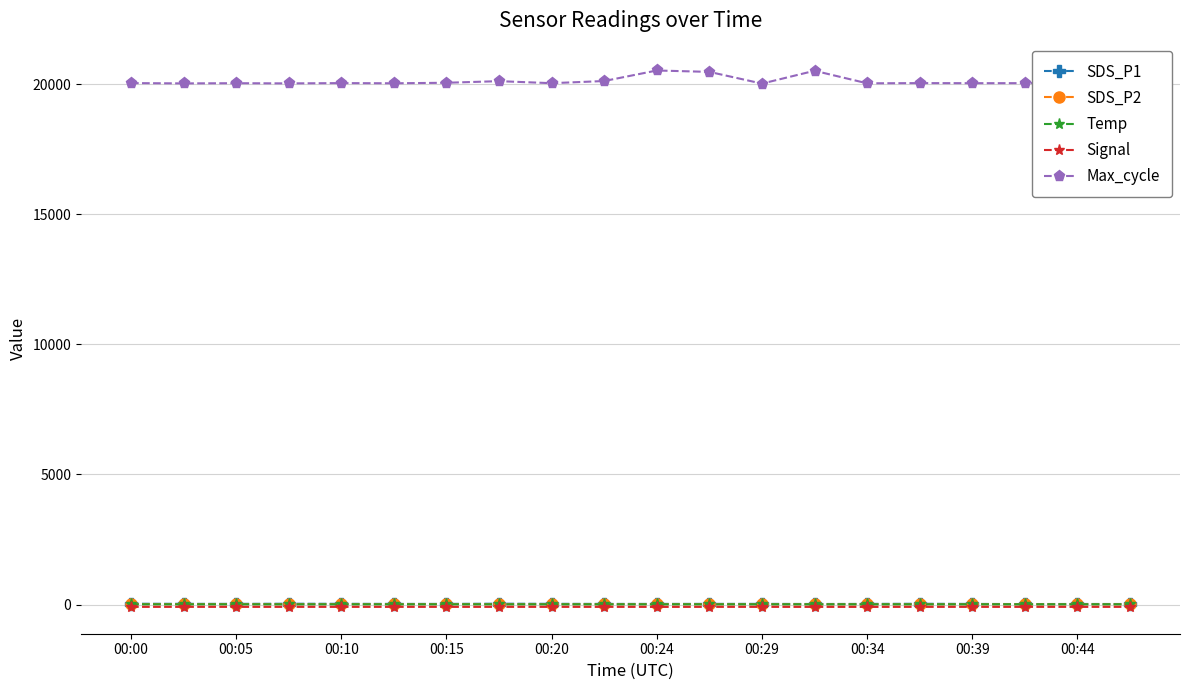

What is the difference between the second highest and minimum values in the Max_cycle series?

496.0